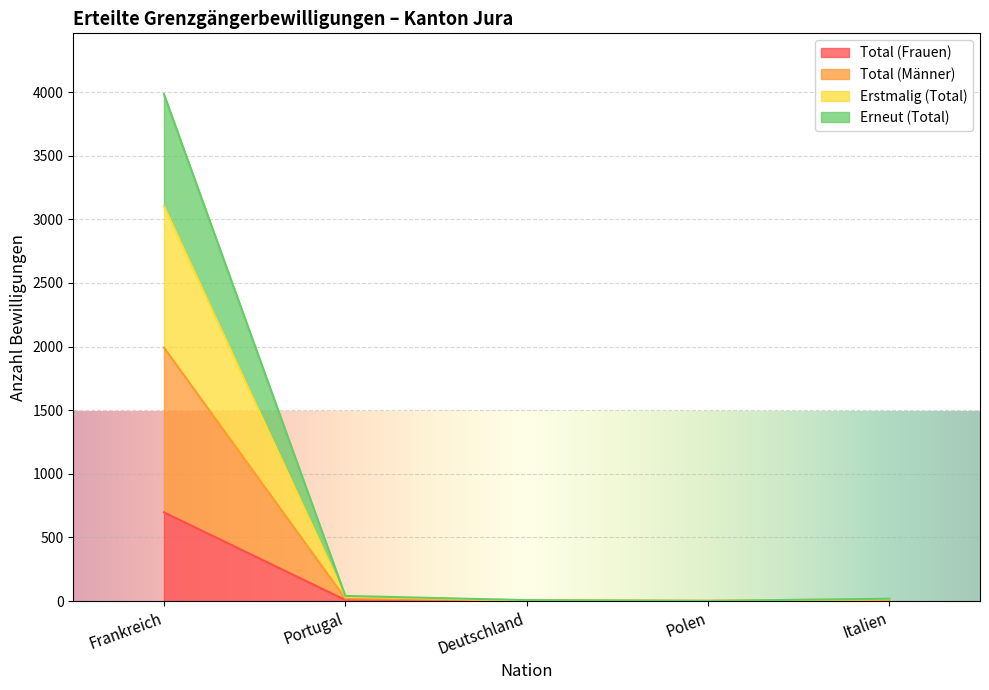

What is the difference between the second highest and second lowest values in the Total (Frauen) series?

7